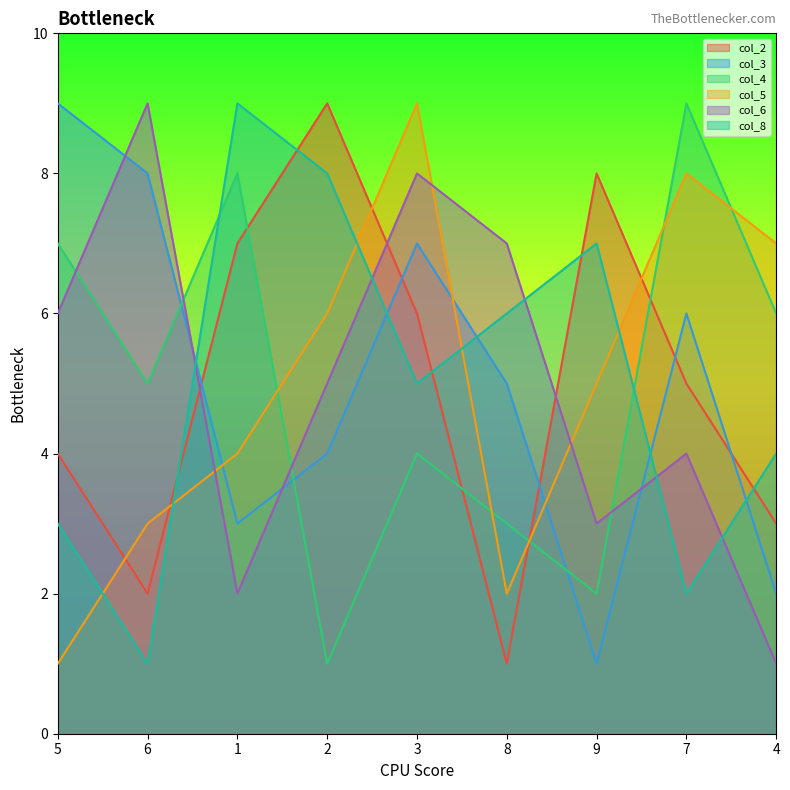

Reading left to right, what are all the values shown in this chart?

col_2: 5=4	6=2	1=7	2=9	3=6	8=1	9=8	7=5	4=3
col_3: 5=9	6=8	1=3	2=4	3=7	8=5	9=1	7=6	4=2
col_4: 5=7	6=5	1=8	2=1	3=4	8=3	9=2	7=9	4=6
col_5: 5=1	6=3	1=4	2=6	3=9	8=2	9=5	7=8	4=7
col_6: 5=6	6=9	1=2	2=5	3=8	8=7	9=3	7=4	4=1
col_8: 5=3	6=1	1=9	2=8	3=5	8=6	9=7	7=2	4=4